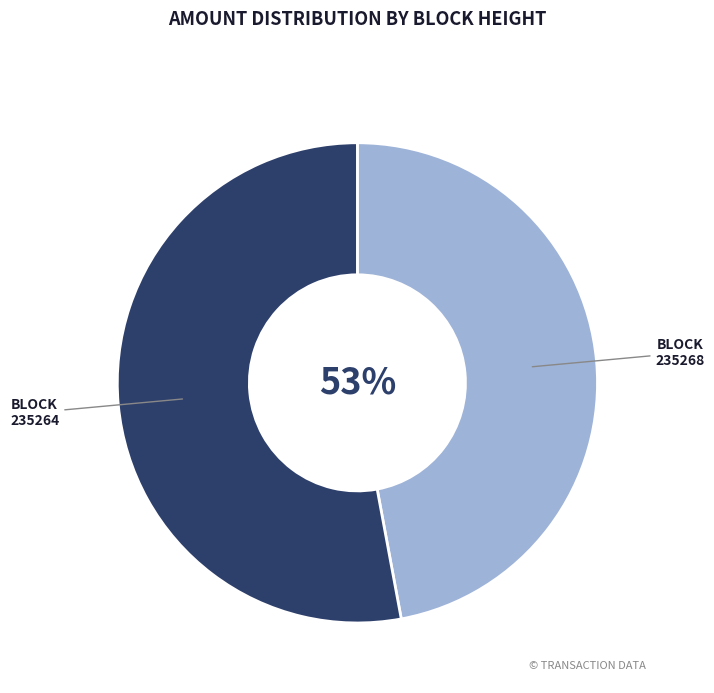

Which category has the biggest portion of the pie?

235264